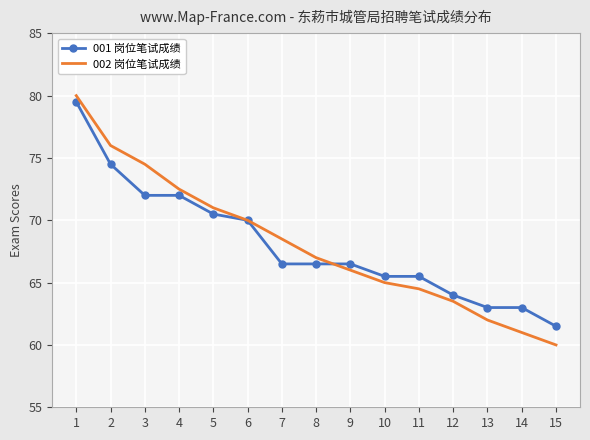

What is the highest value of the 001 岗位笔试成绩 series?

79.5